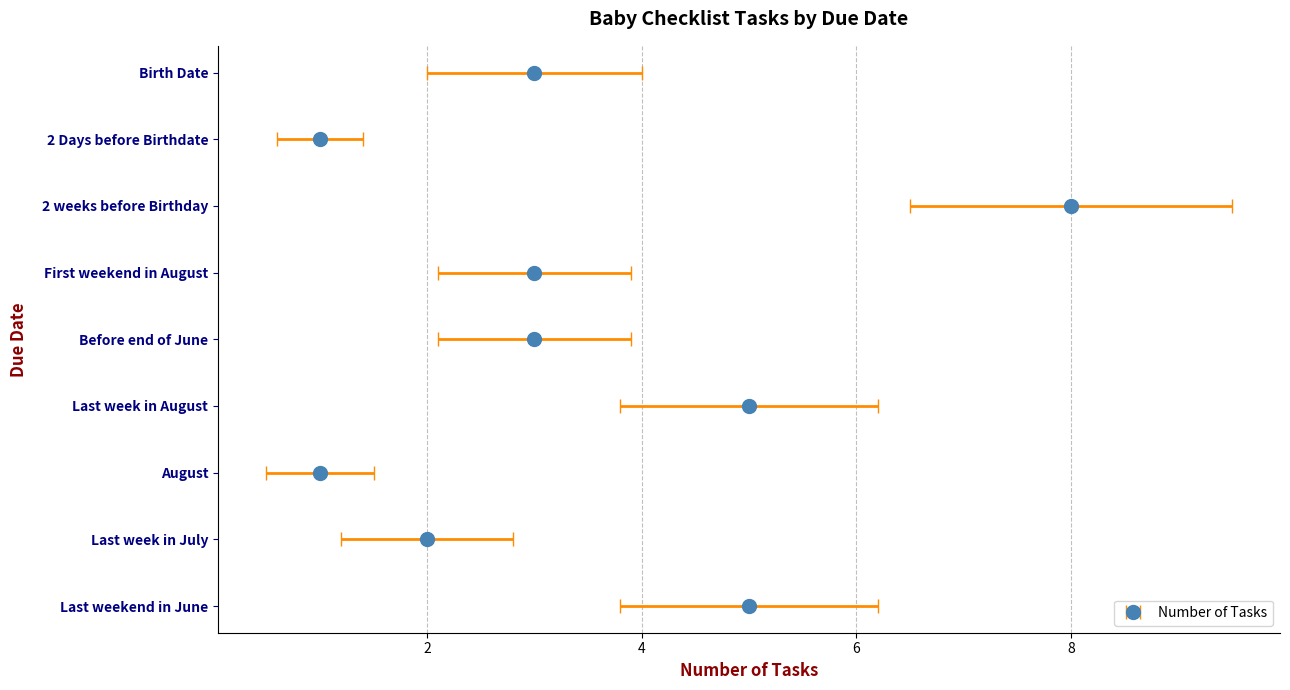

Reading right to left, extract all data points from this chart.

Birth Date=3	2 Days before Birthdate=1	2 weeks before Birthday=8	First weekend in August=3	Before end of June=3	Last week in August=5	August=1	Last week in July=2	Last weekend in June=5